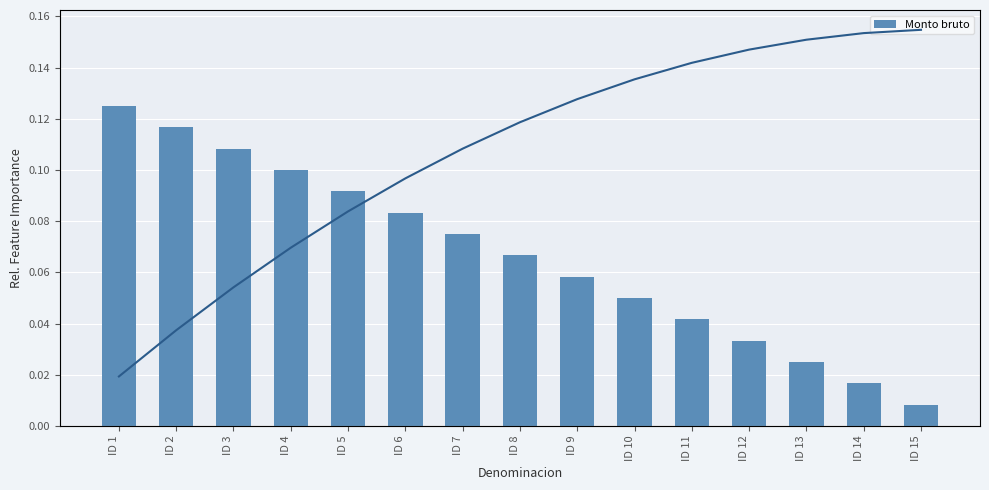

Does the chart contain any negative values?

No